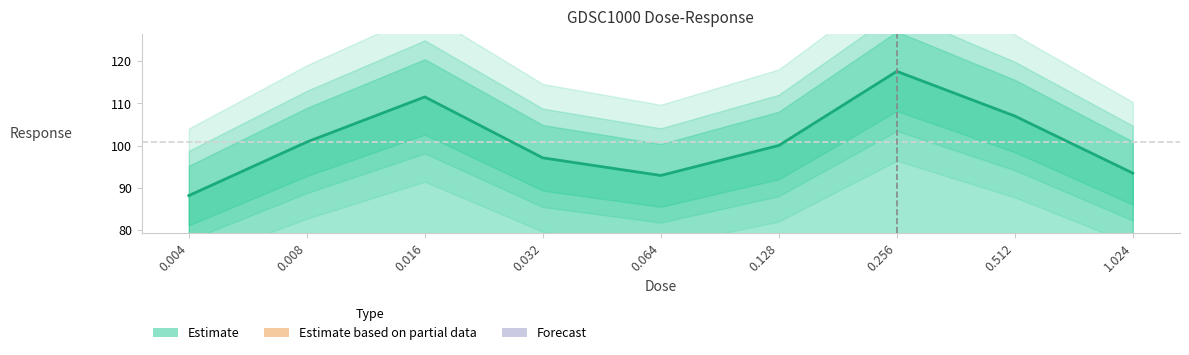

Reading left to right, list all the values displayed in this chart.

0.004=88.2	0.008=100.9	0.016=111.6	0.032=97.1	0.064=93.0	0.128=100.1	0.256=117.6	0.512=107.0	1.024=93.5